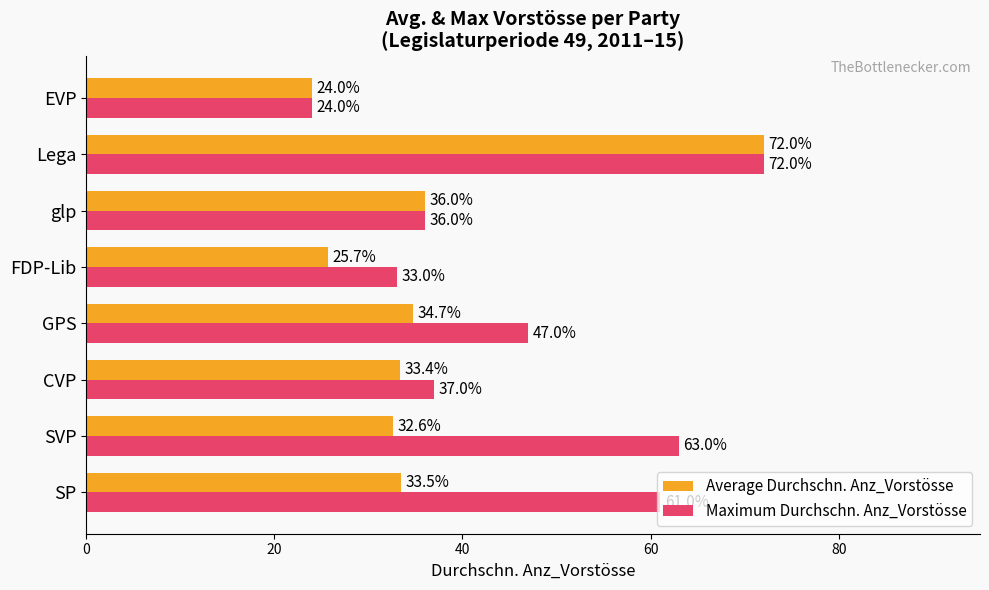

At which category is the sum across all series the highest?

Lega